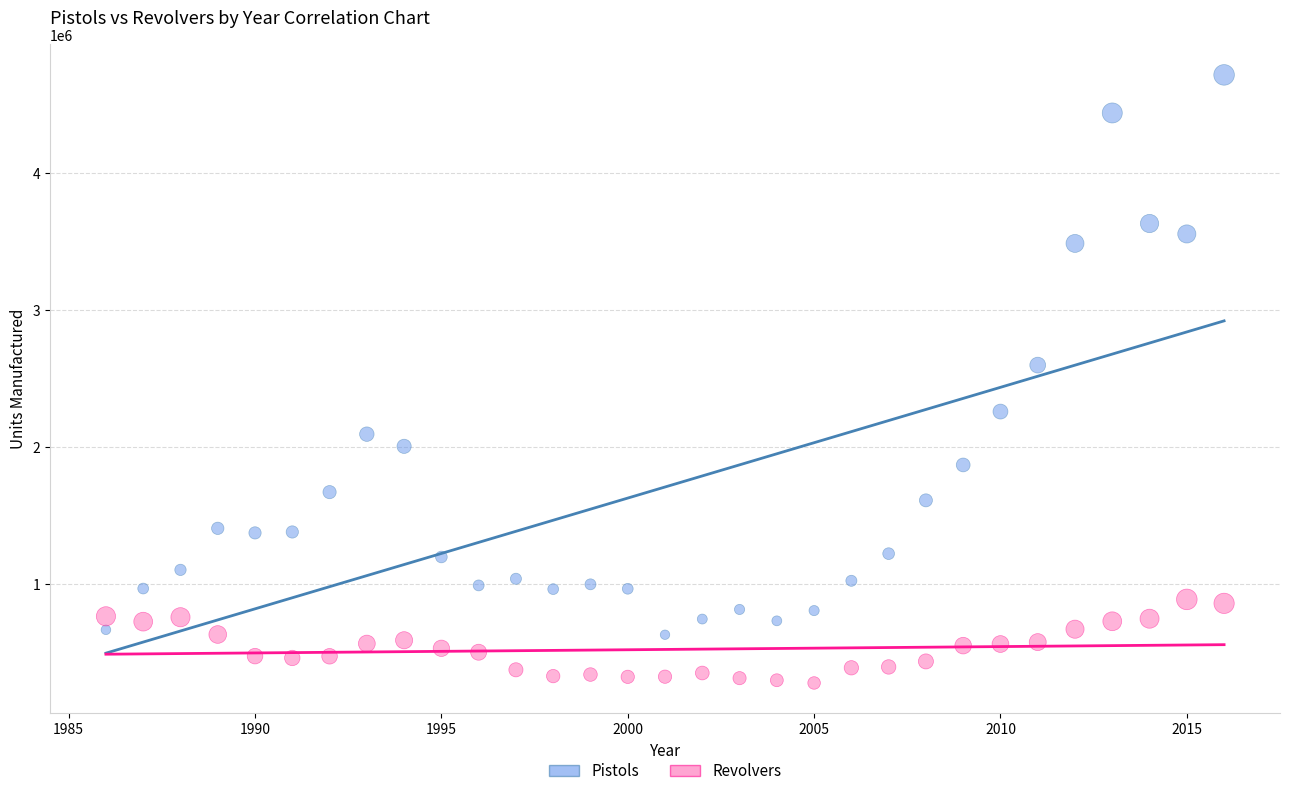

Across all data points, what is the range of Y values (max minus min)?

4445870